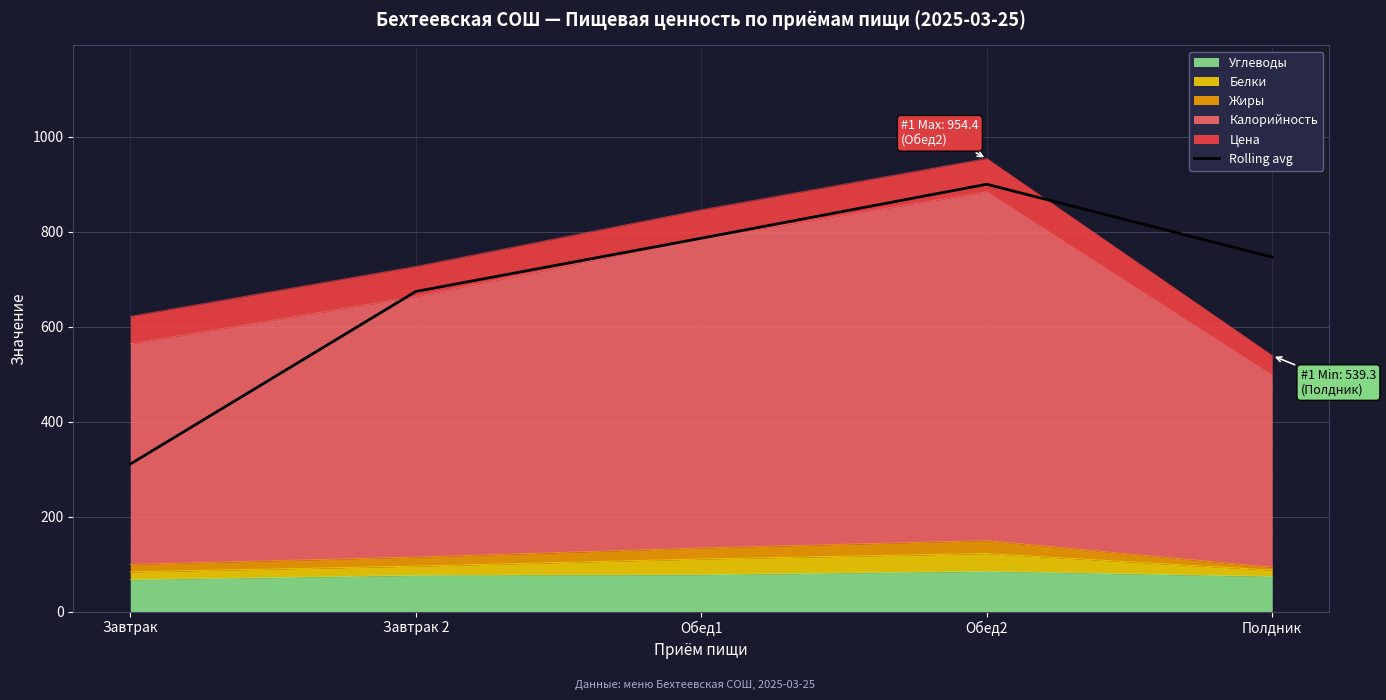

How many lines are shown in the chart?

1